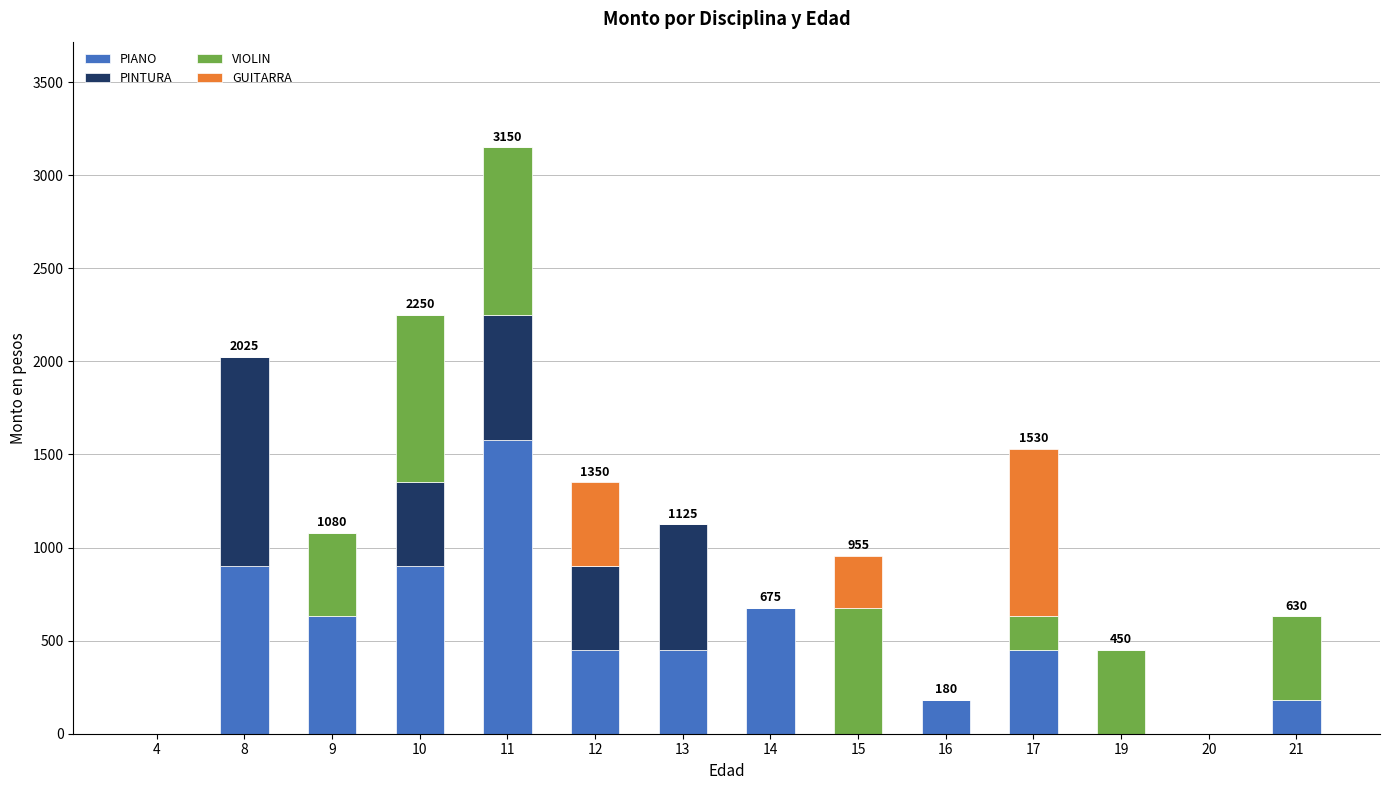

What is the highest value of the PIANO series?

1575